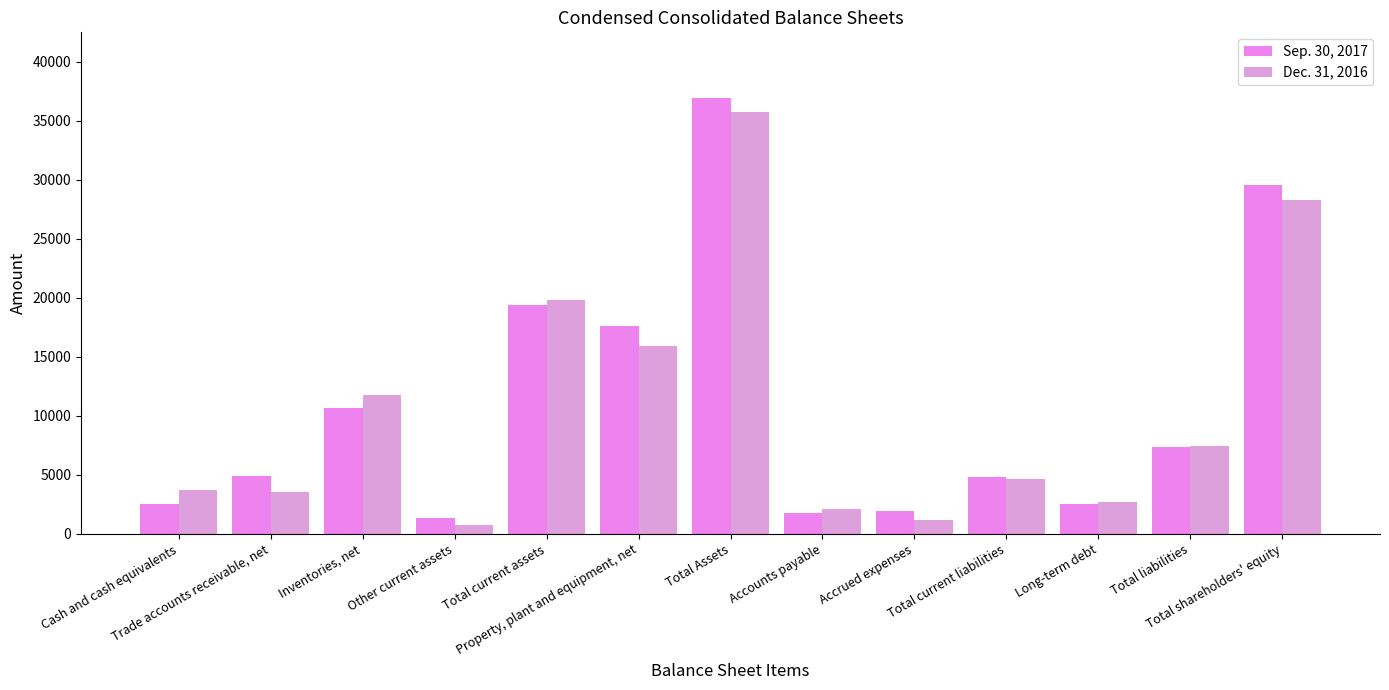

What is the label of the 8th bar from the left?

Accounts payable